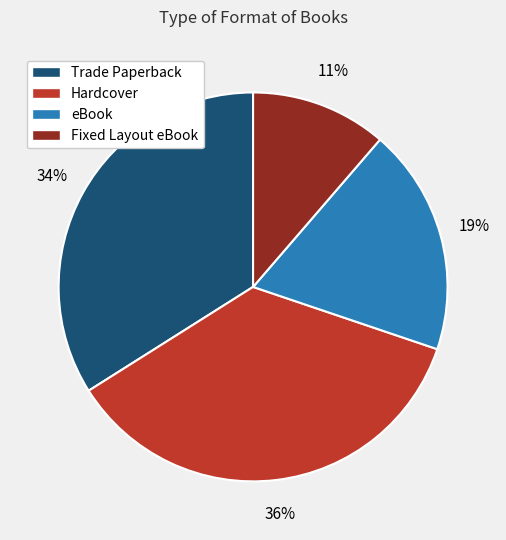

Which has a higher value, eBook or Fixed Layout eBook?

eBook